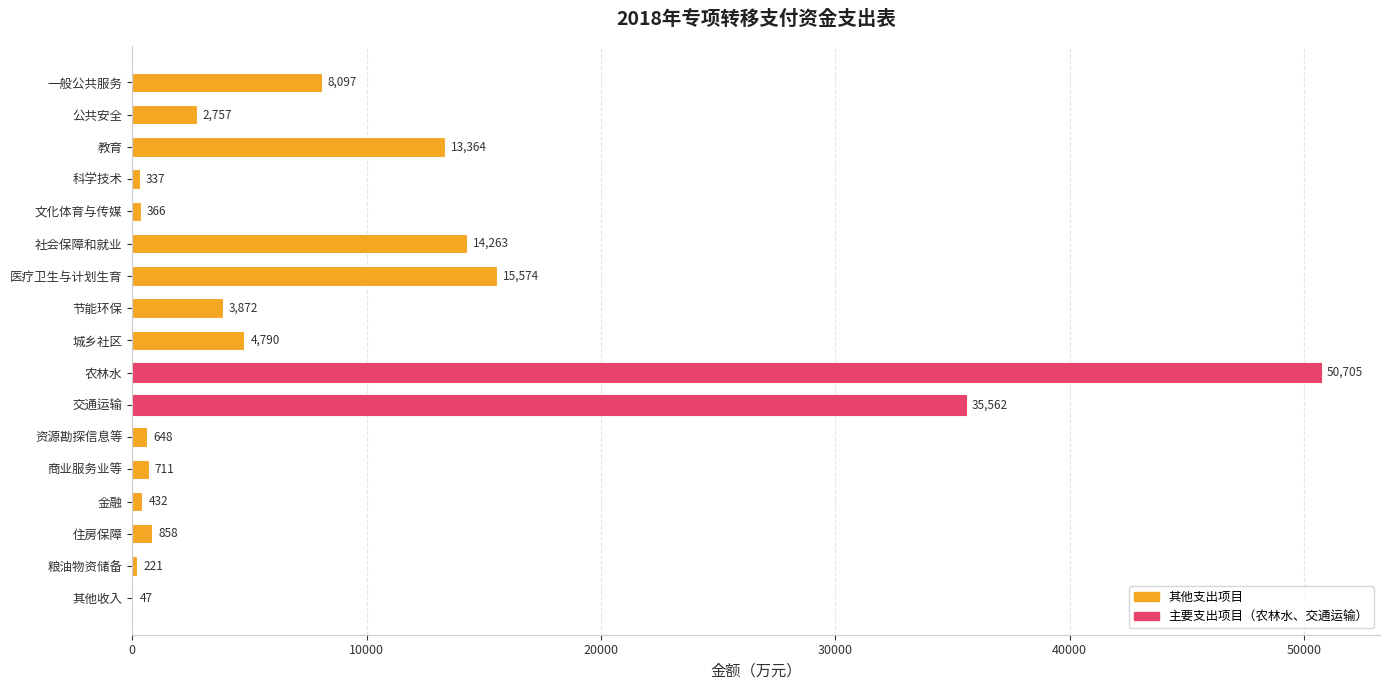

What is the maximum value shown in the chart?

50705